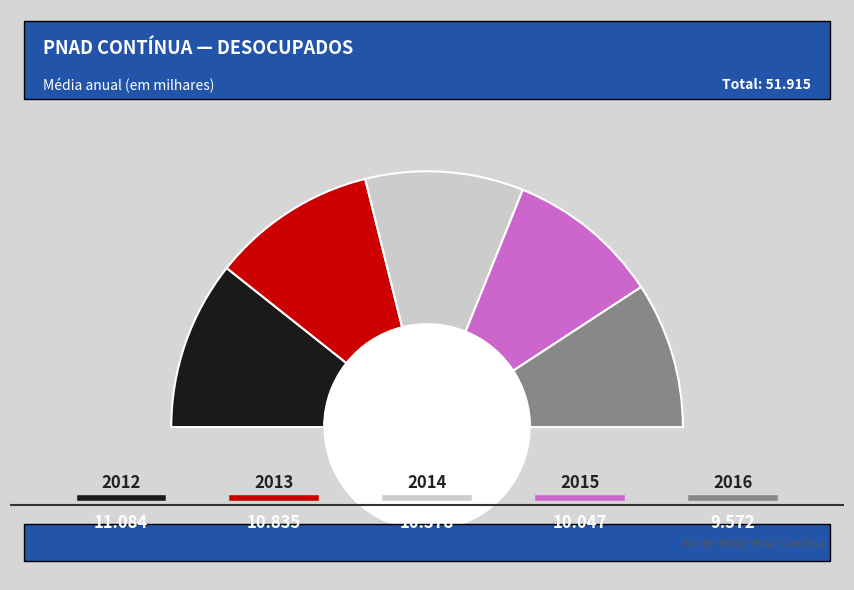

To the nearest percent, what is the difference between the largest and smallest slice percentages?

3%